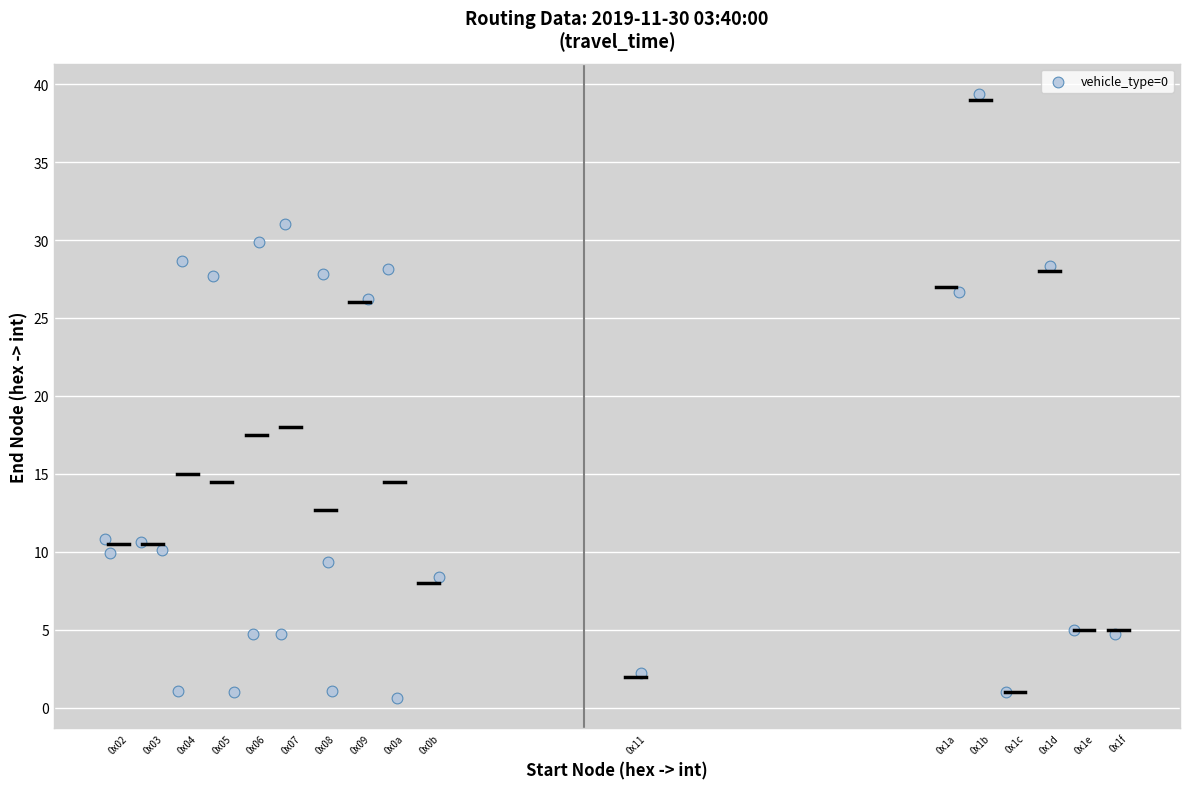

What is the range of Y values (max minus min)?

38.7